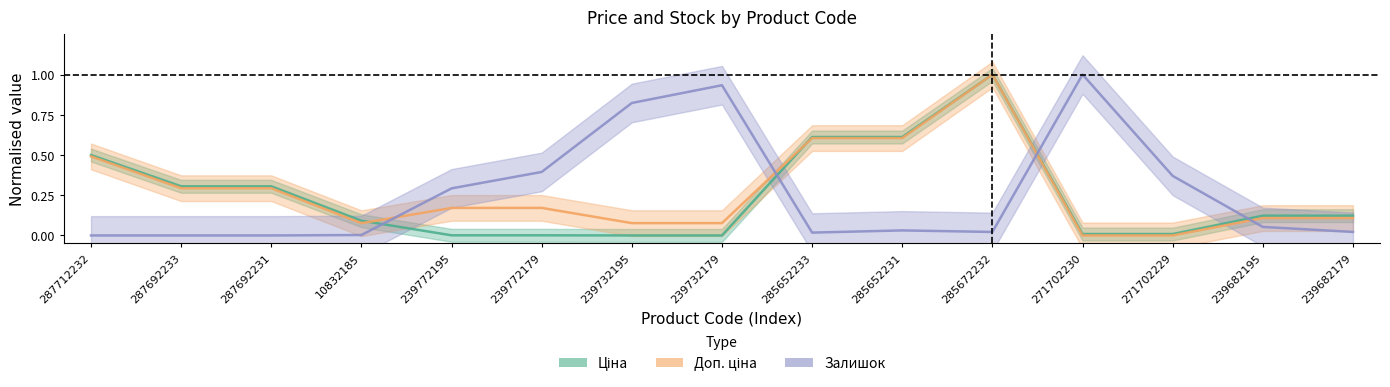

True or false: Ціна and Залишок intersect in this chart.

True